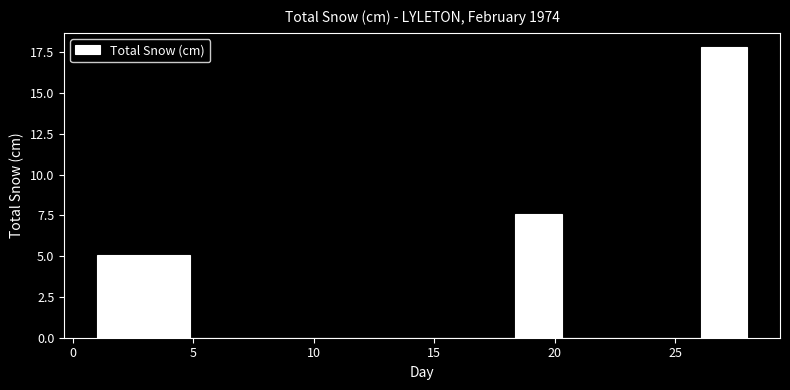

Read against the x-axis, roughly where is the centre of the tallest bar?

27.0